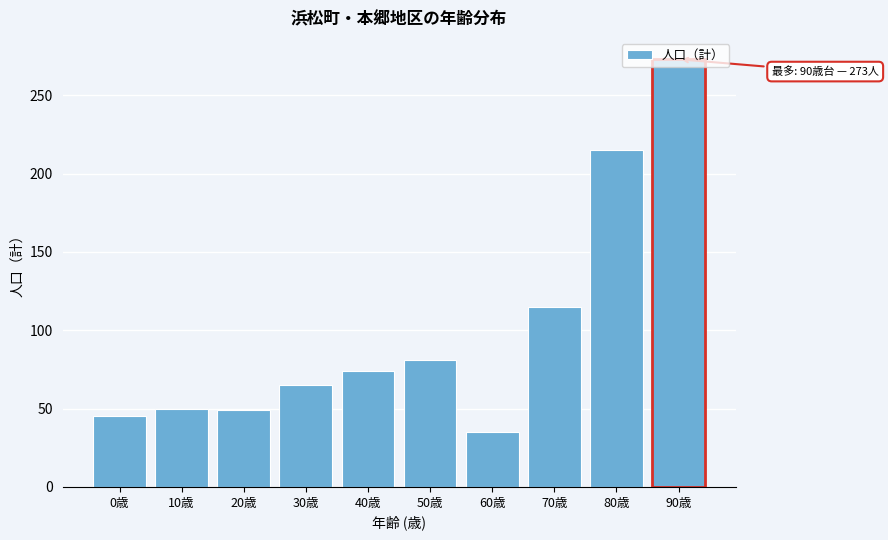

What is the difference between the maximum and minimum values?

238